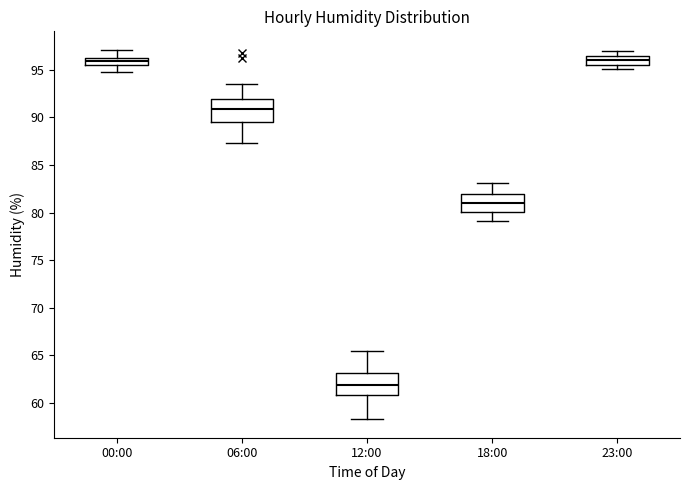

Where is the upper edge of the box for 00:00 on the y-axis? The values are not printed on the chart, so give them approximately, as read against the axis.

96.5